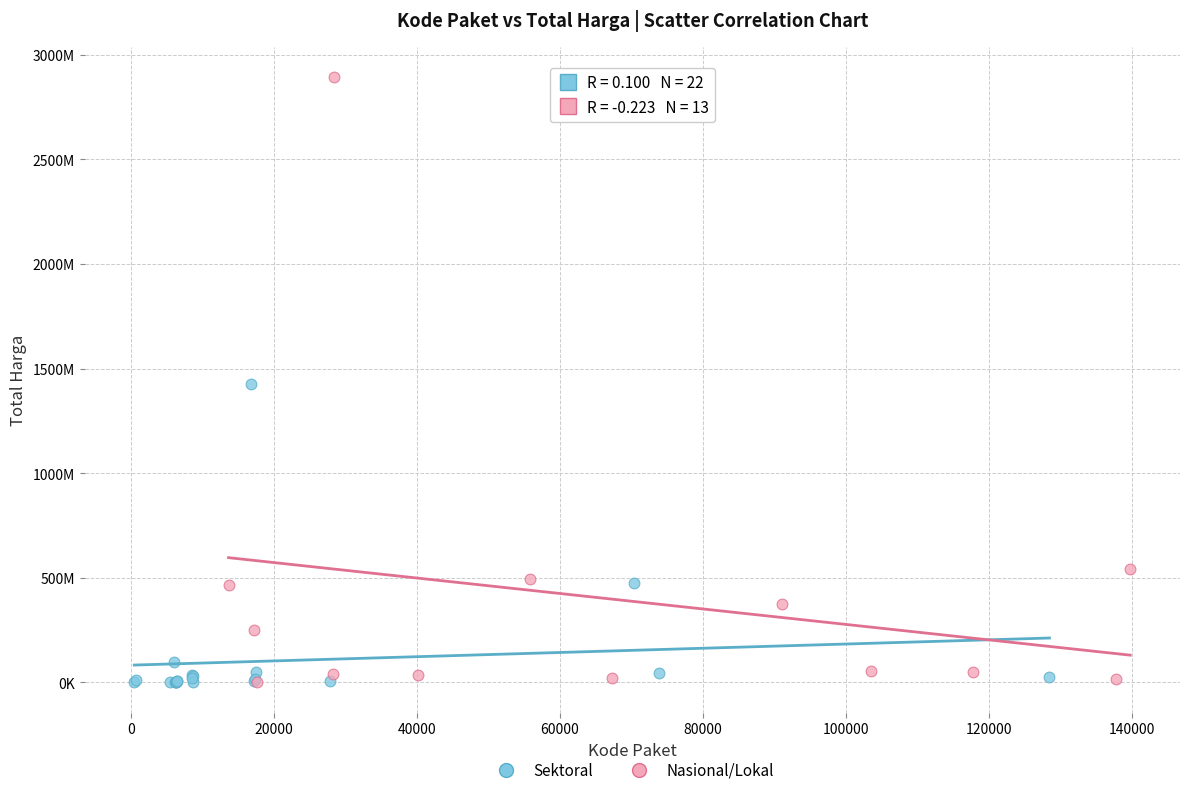

Which series contains the highest Y value?

Nasional/Lokal